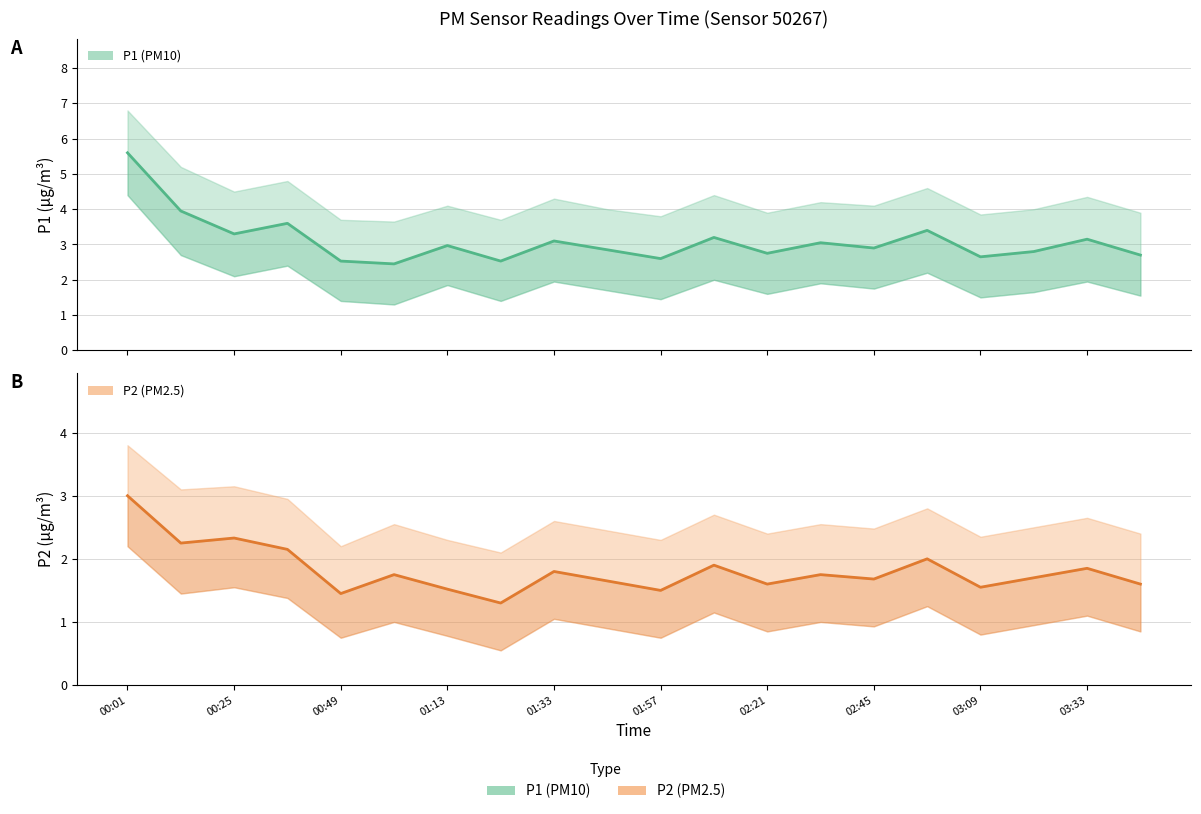

Count the number of data series in this chart.

2